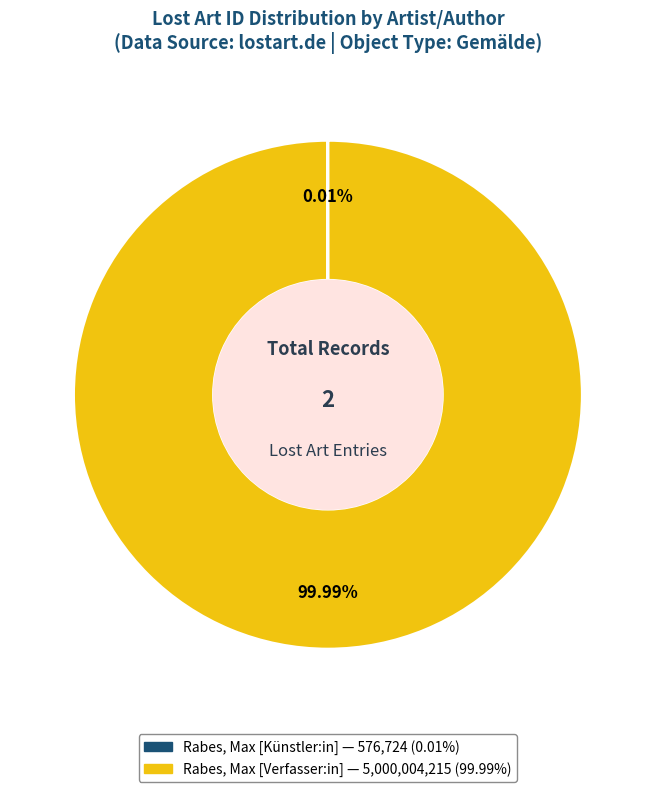

Is there a majority slice in this chart?

Yes